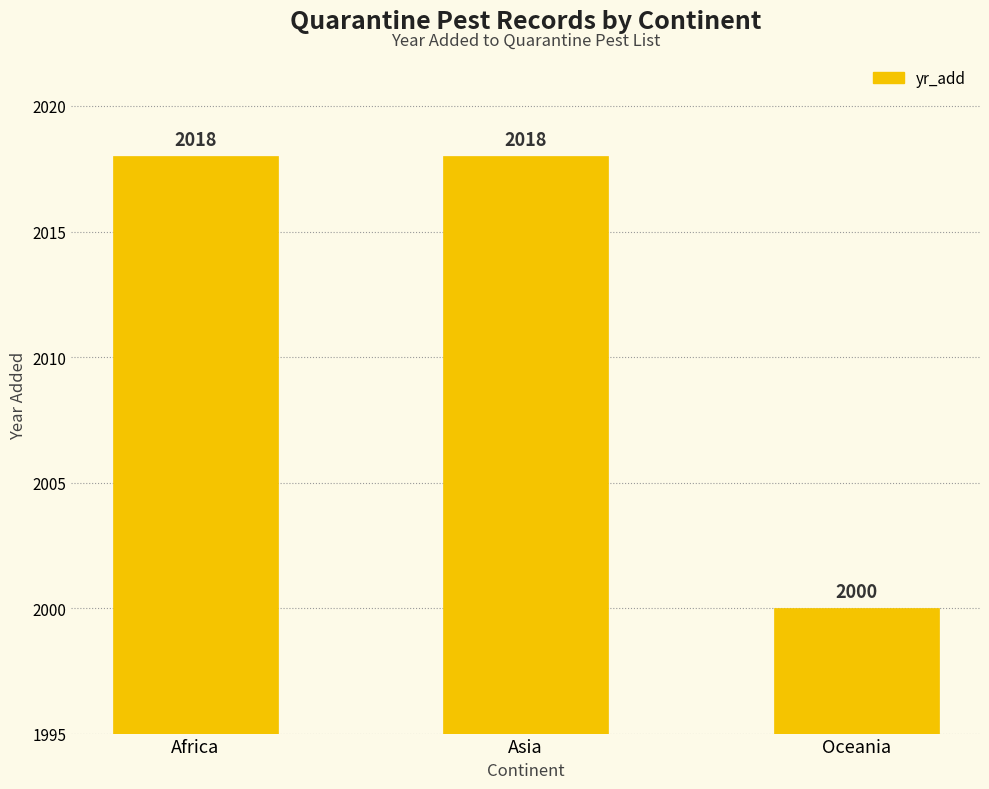

The chart shows a value of 2018 at Asia. True or false?

True